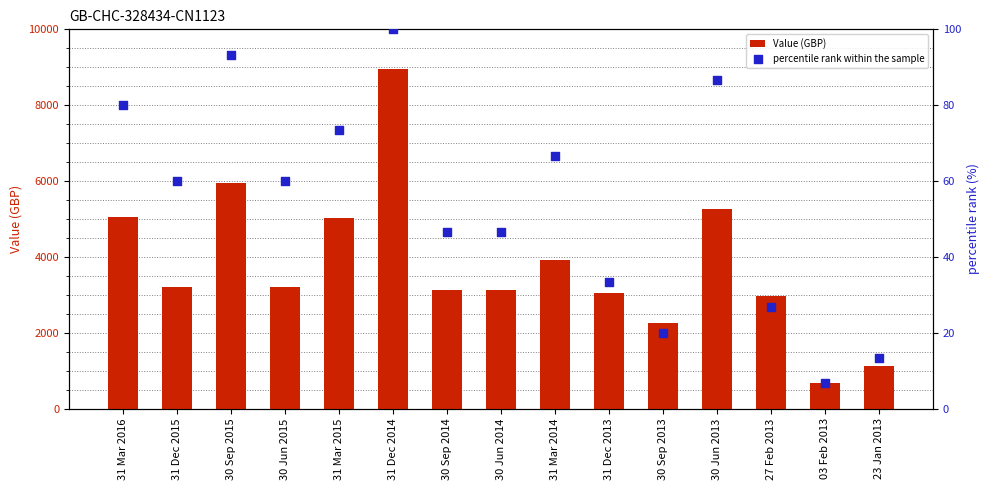

What are all the series names shown in the legend?

Value (GBP), percentile rank within the sample